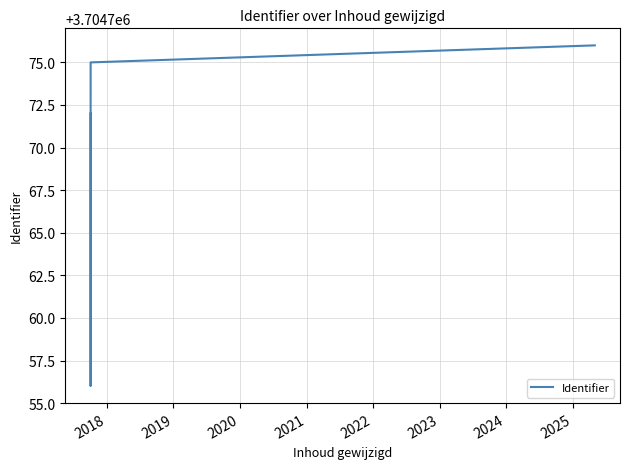

What is the maximum value shown in the chart?

3704776